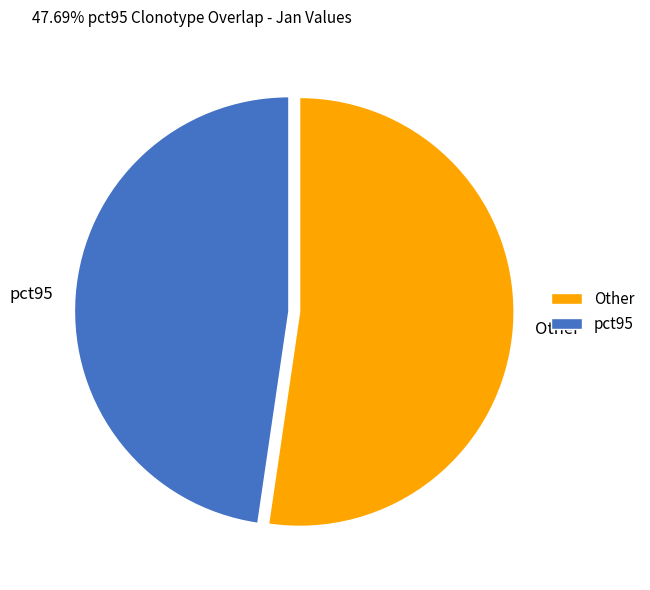

What is the ratio of the value at Other to the value at pct95?

1.1